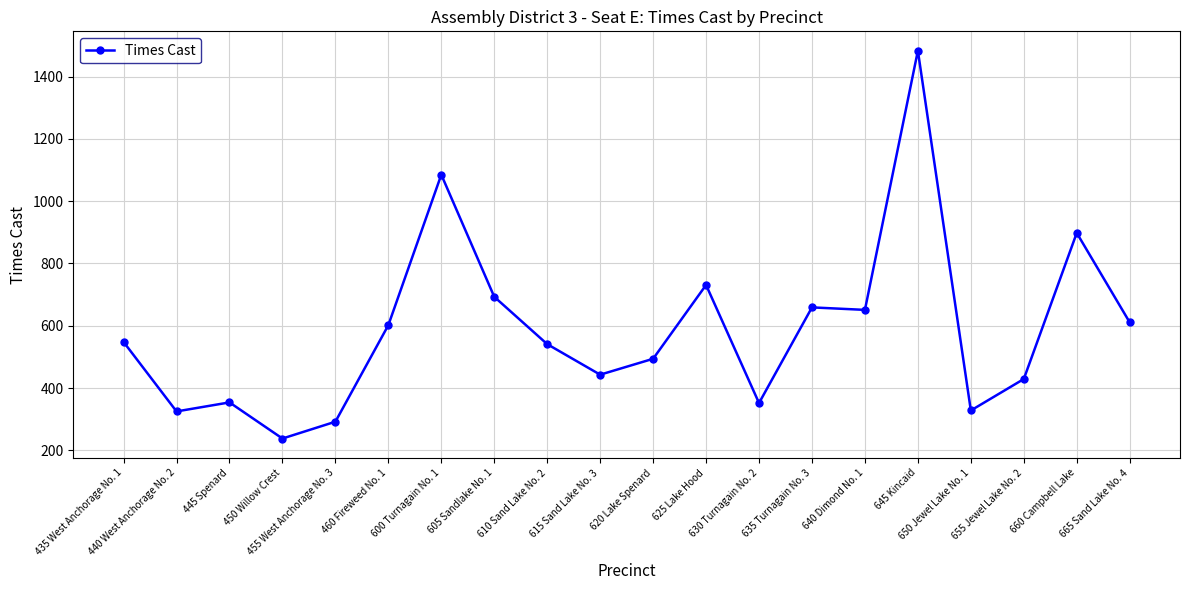

What is the minimum value shown in the chart?

238